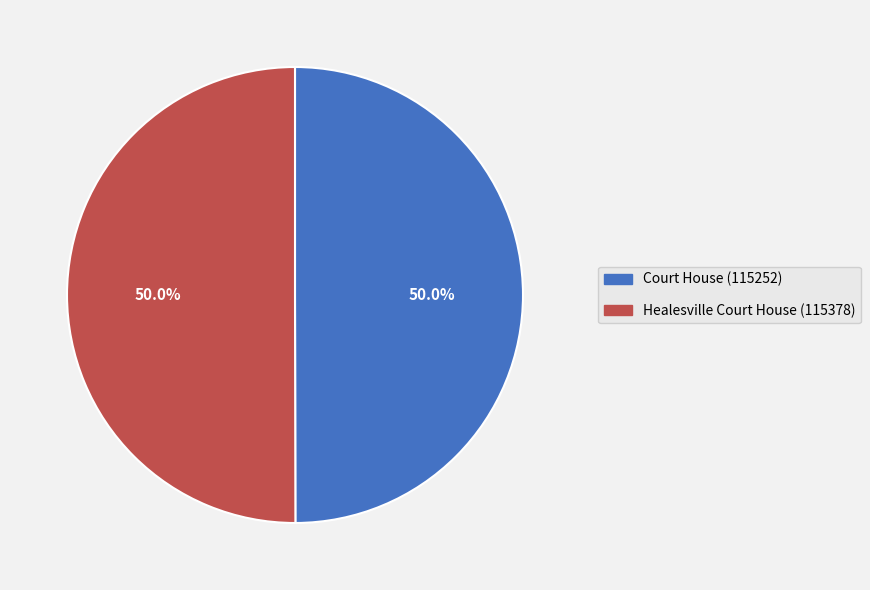

What percentage is NOT represented by Court House?

50.0%